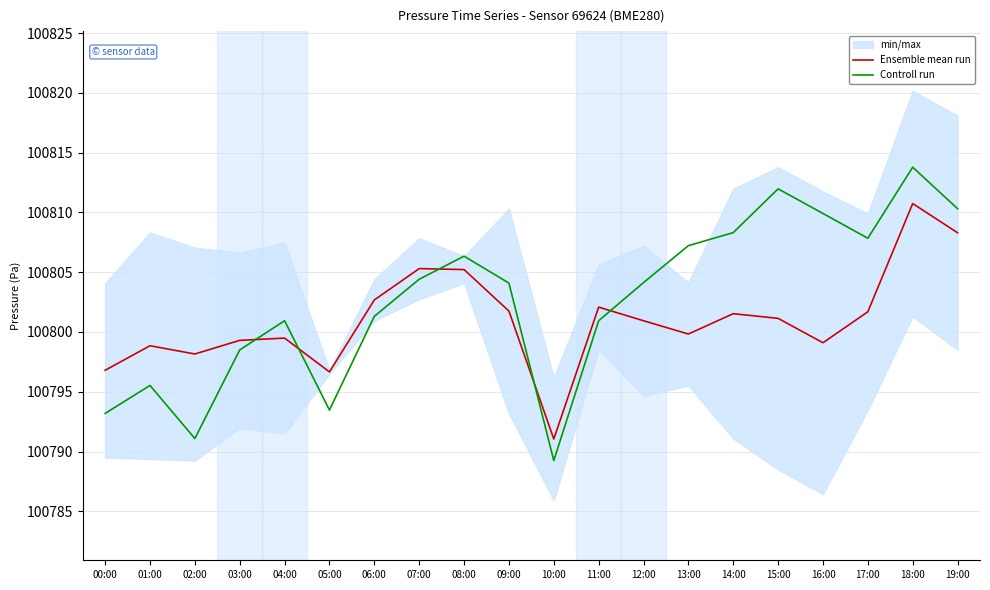

What is the sum of all Ensemble mean run values?

2016020.6